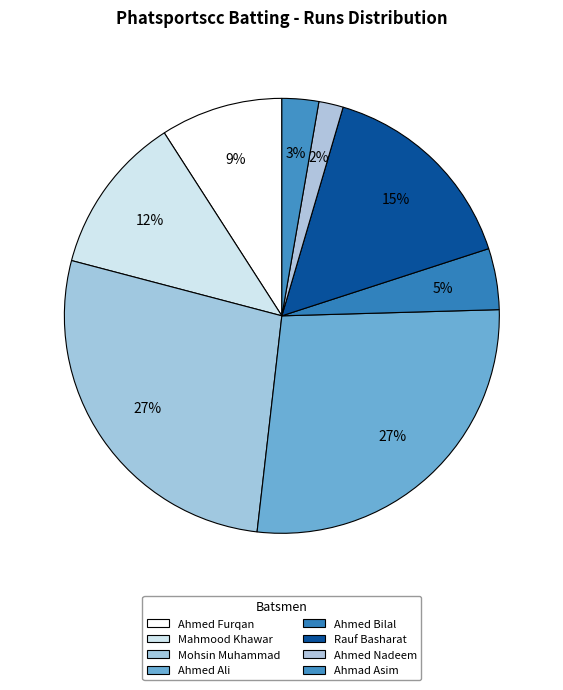

True or false: Mohsin Muhammad accounts for 19% of the total.

False